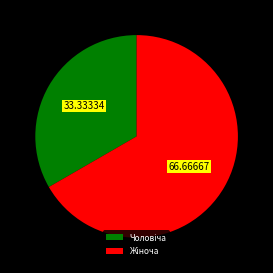

Does any single category account for the majority?

Yes